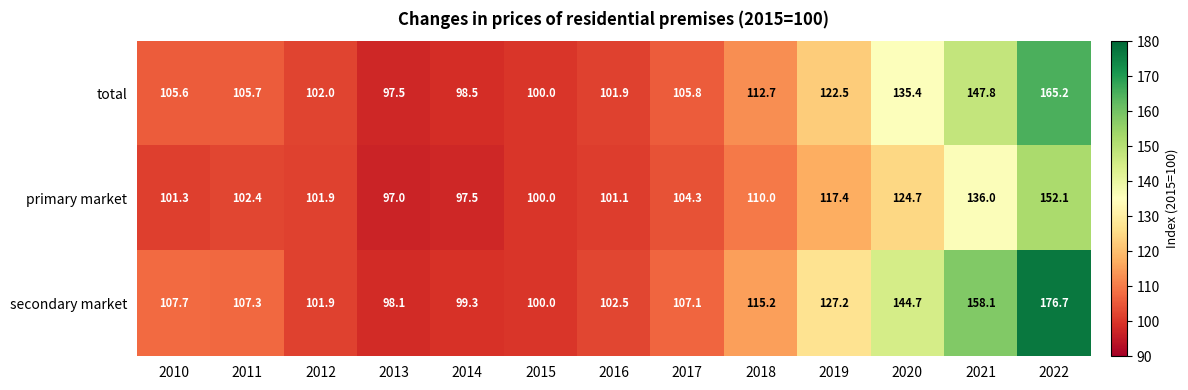

Which category has the lowest value in the total series?

2013